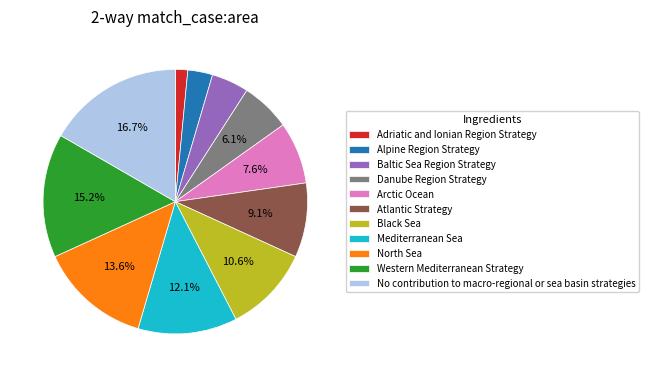

To the nearest percent, what is the combined percentage of Baltic Sea Region Strategy and Atlantic Strategy?

14%